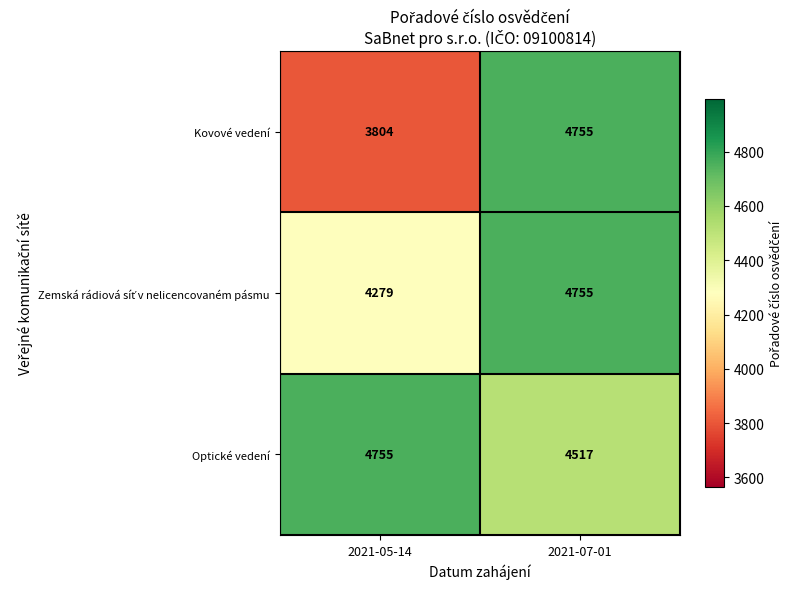

Which category has the highest value in the Optické vedení series?

2021-05-14